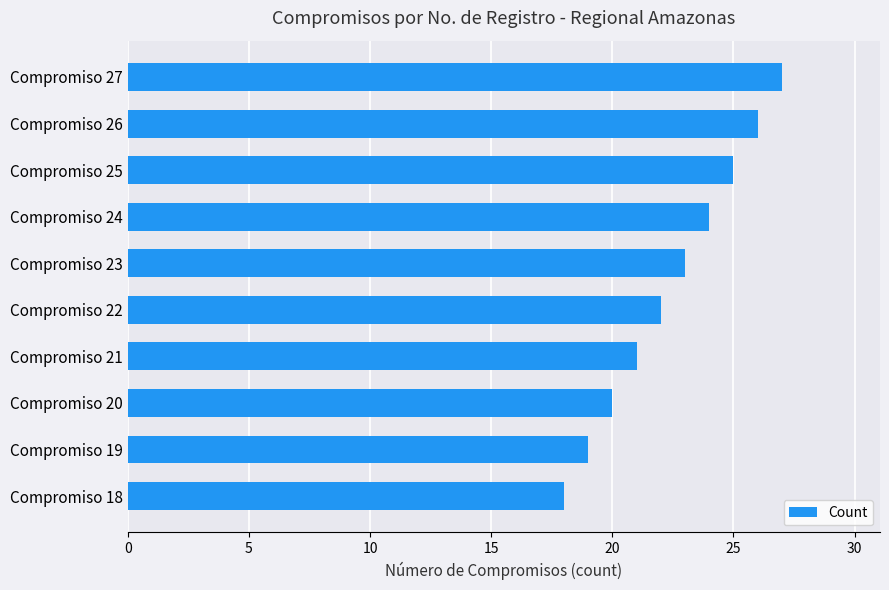

Is it true that the value at Compromiso 22 is 22?

True